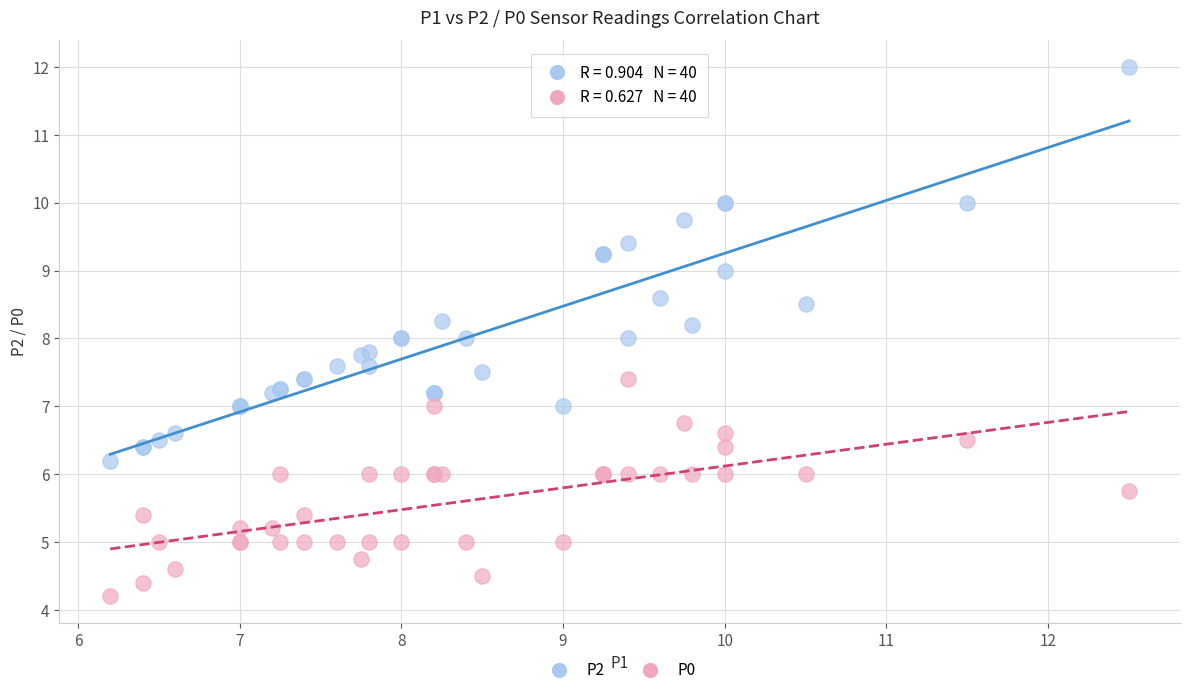

What are all the series names shown in the legend?

P2, P0